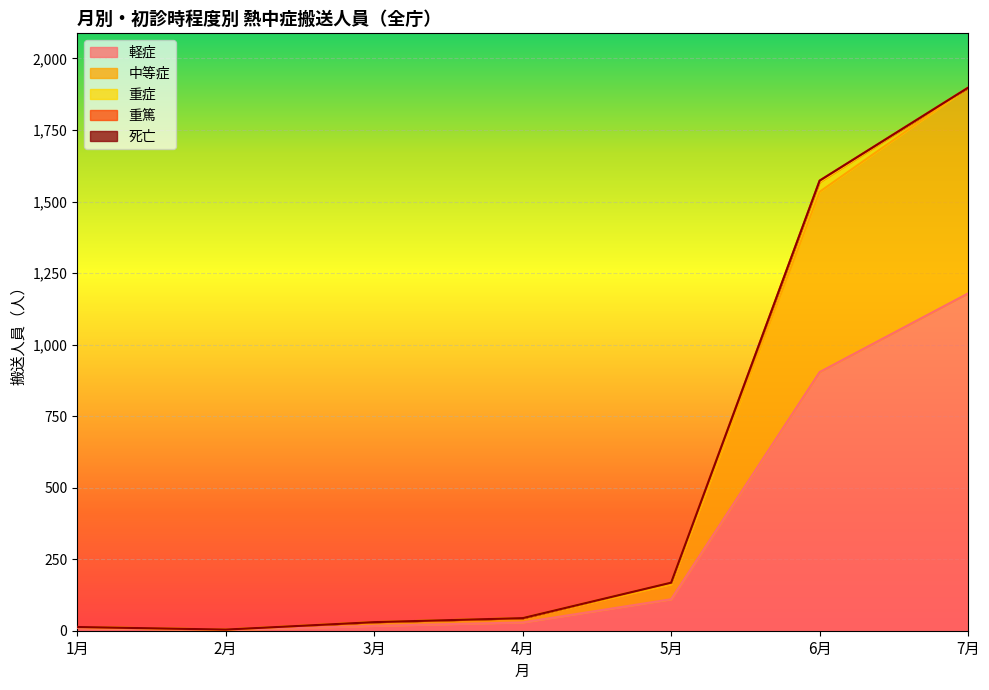

What are all the series names shown in the legend?

軽症, 中等症, 重症, 重篤, 死亡